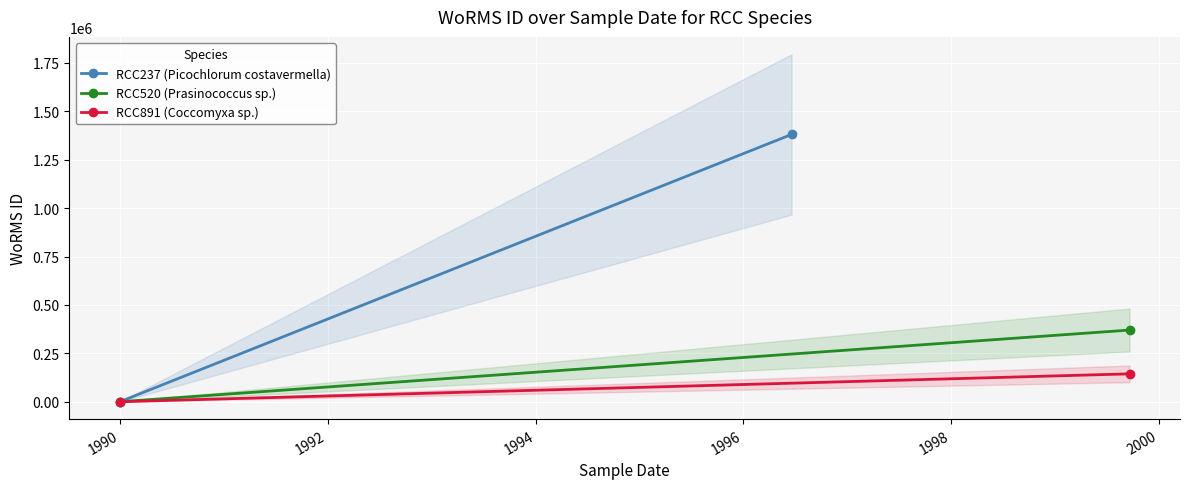

What is the difference between the maximum and minimum values in the RCC891 (Coccomyxa sp.) series?

143947